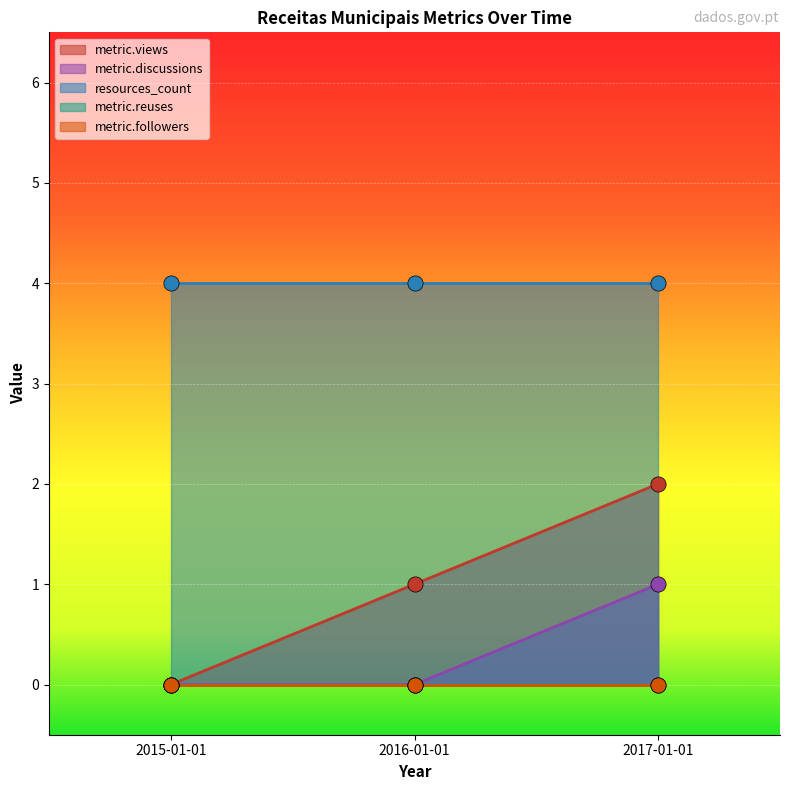

Which series has the largest total across all categories?

resources_count